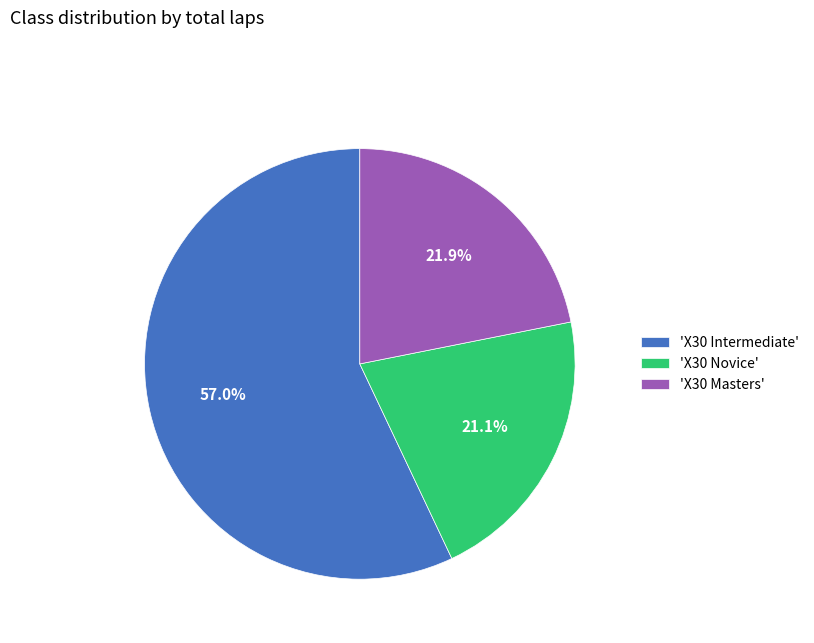

Rank the categories by value from lowest to highest.

'X30 Novice', 'X30 Masters', 'X30 Intermediate'